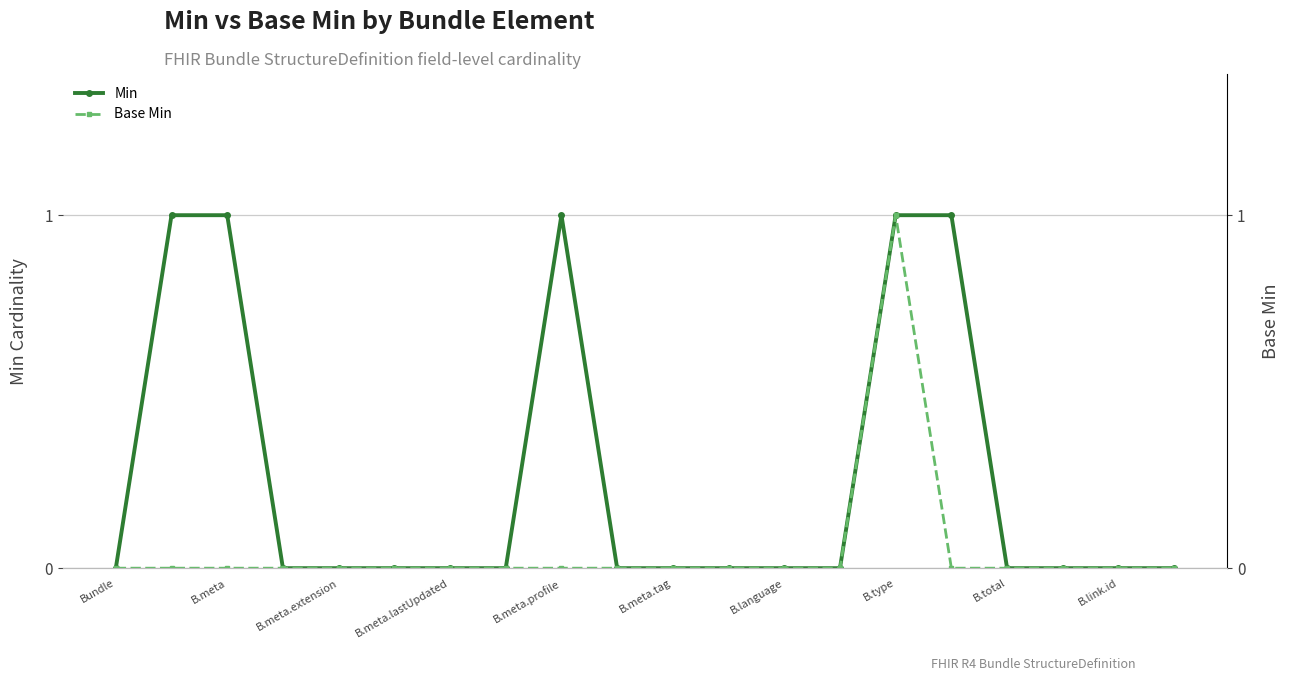

True or false: Base Min and Min intersect in this chart.

False